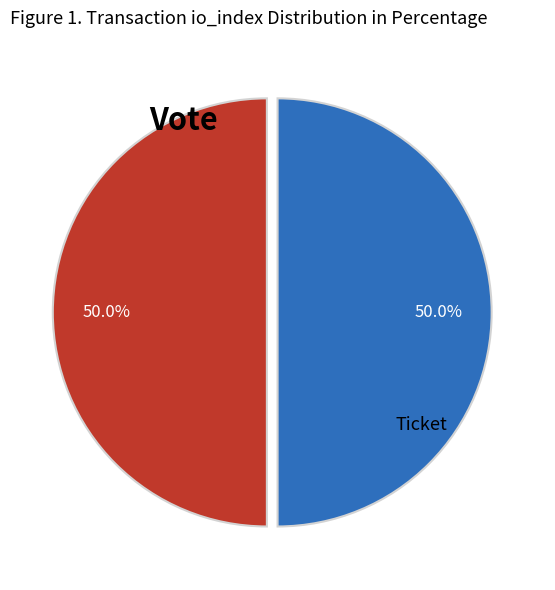

How many slices are in this pie chart?

2